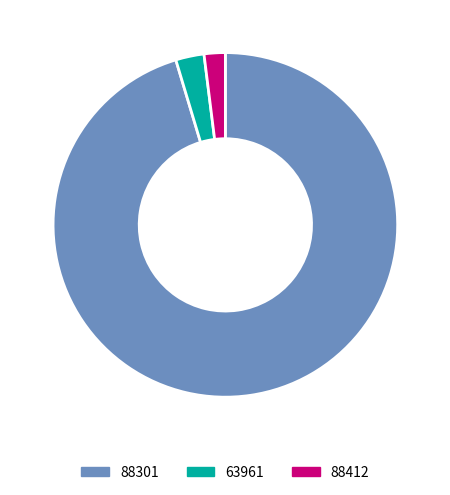

Rank the categories by value from lowest to highest.

88412, 63961, 88301